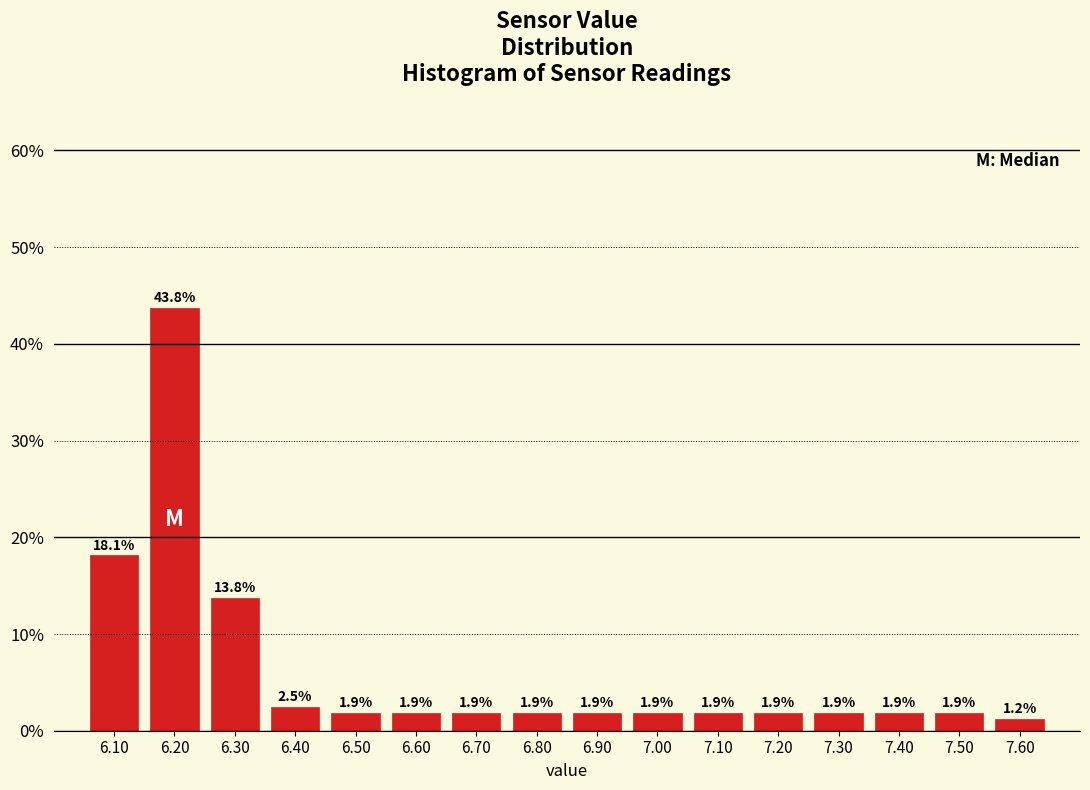

Reading left to right, transcribe this chart: for each bar, give the range it covers on the x-axis and its height.

6.05 to 6.15: 18.1
6.15 to 6.25: 43.8
6.25 to 6.35: 13.8
6.35 to 6.45: 2.5
6.45 to 6.55: 1.9
6.55 to 6.65: 1.9
6.65 to 6.75: 1.9
6.75 to 6.85: 1.9
6.85 to 6.95: 1.9
6.95 to 7.05: 1.9
7.05 to 7.15: 1.9
7.15 to 7.25: 1.9
7.25 to 7.35: 1.9
7.35 to 7.45: 1.9
7.45 to 7.55: 1.9
7.55 to 7.65: 1.2